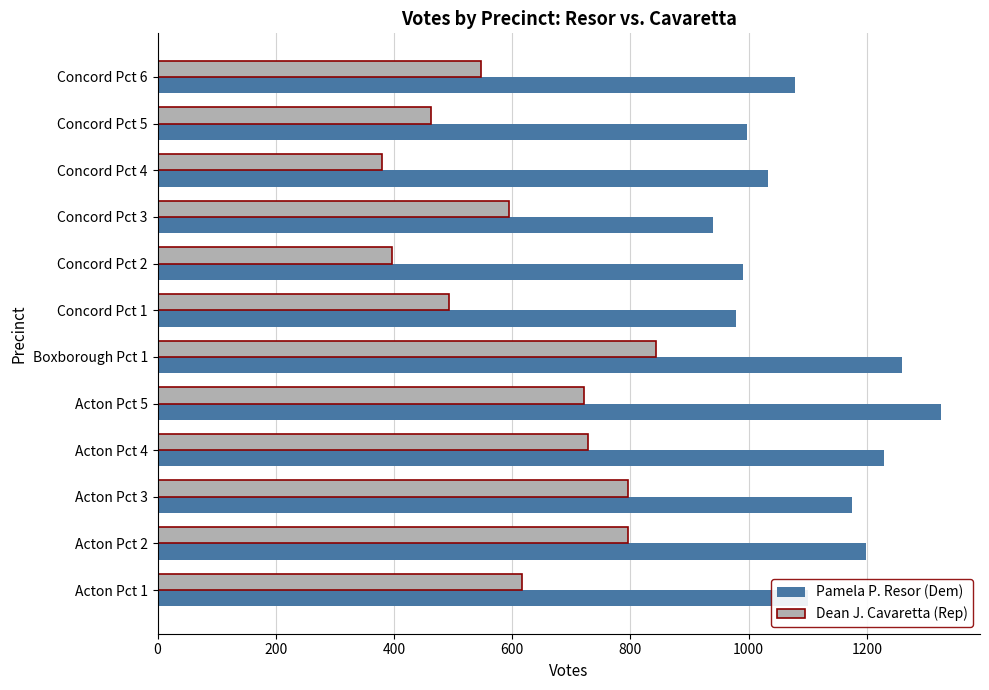

What is the difference between the maximum and minimum values in the Pamela P. Resor (Dem) series?

385